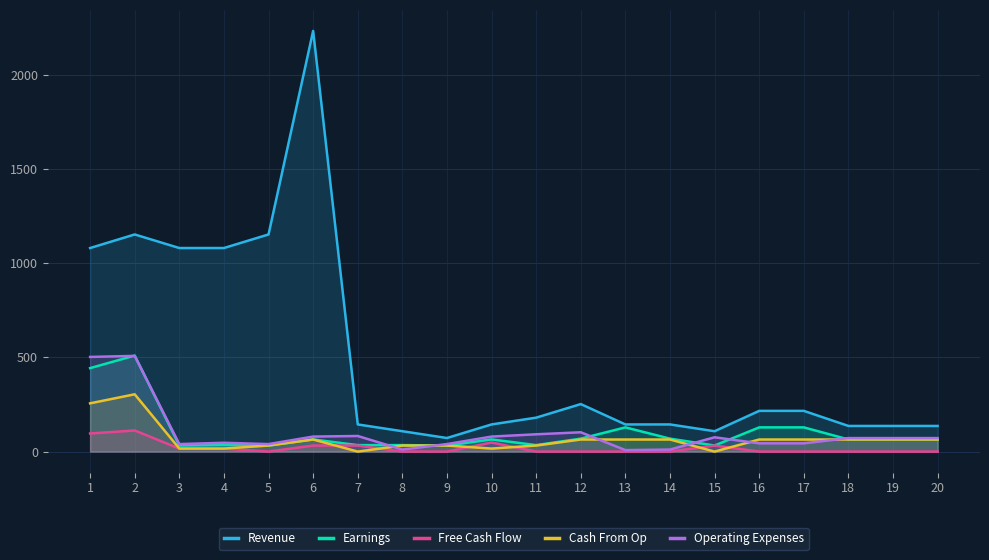

In Cash From Op, how many points are lower than both neighbors (excluding endpoints)?

3